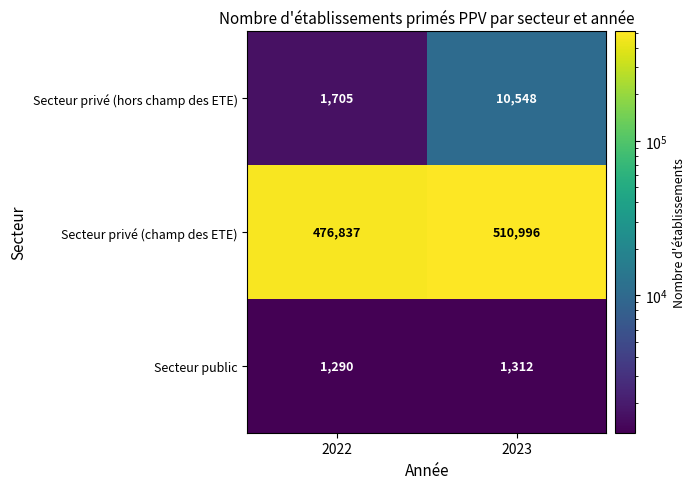

Which series changed the most between 2022 and 2023?

Secteur privé (champ des ETE)